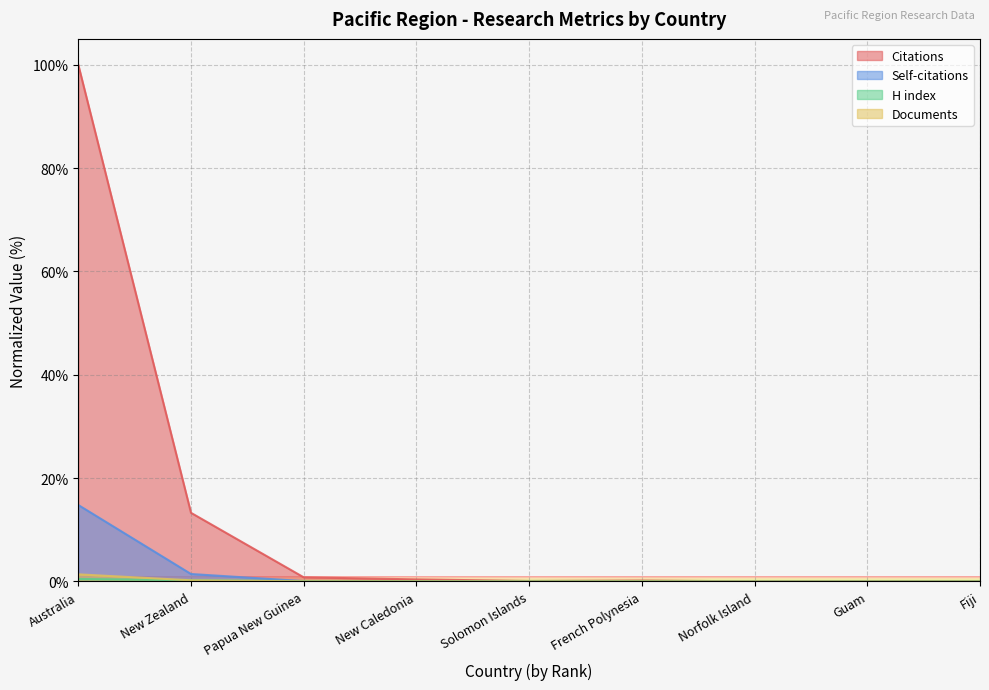

True or false: Self-citations has more than 0 interior local peaks.

False